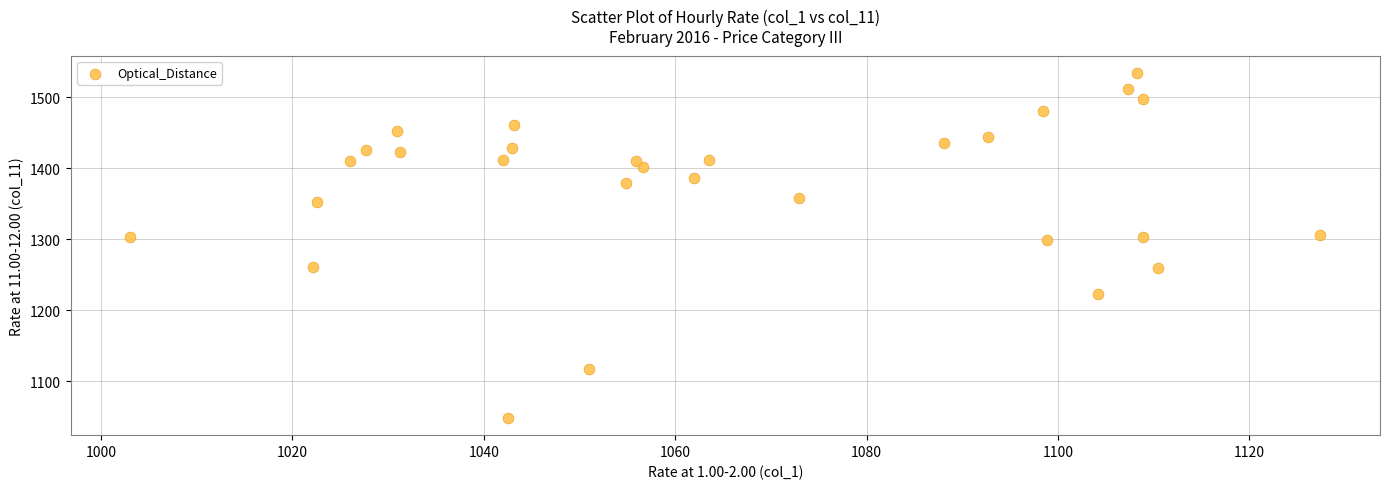

What is the range of Y values (max minus min)?

485.6